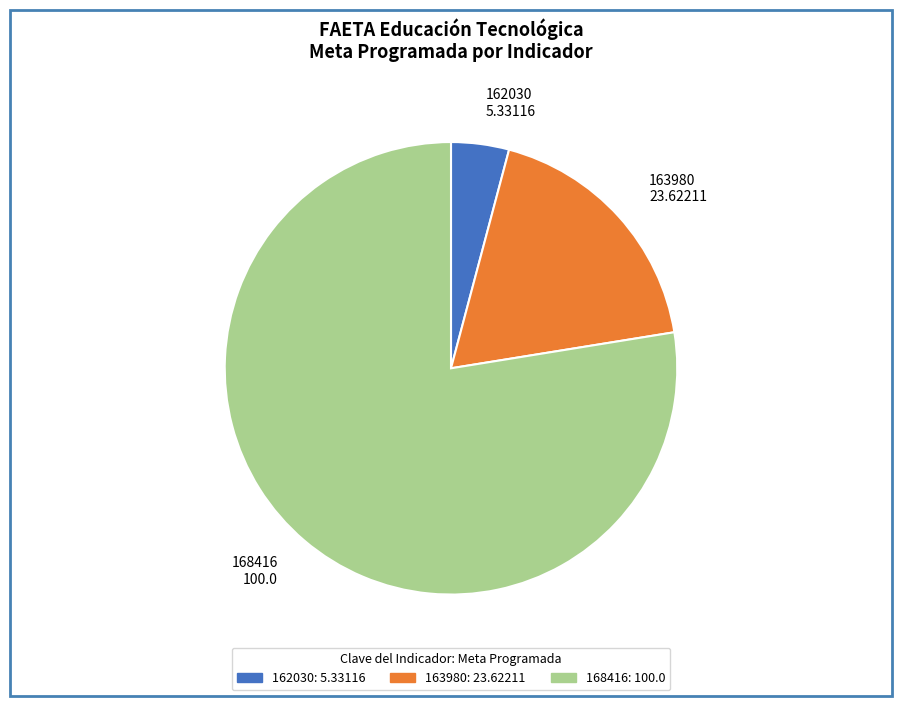

Rank the categories by value from lowest to highest.

162030, 163980, 168416